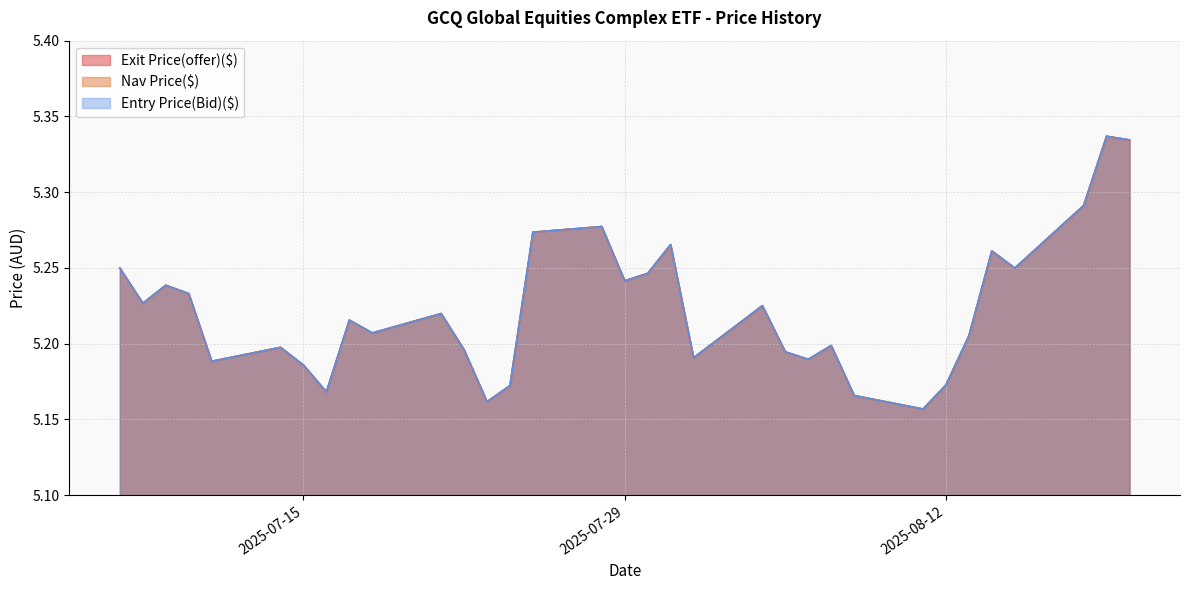

True or false: Nav Price($) and Exit Price(offer)($) cross at least once.

False